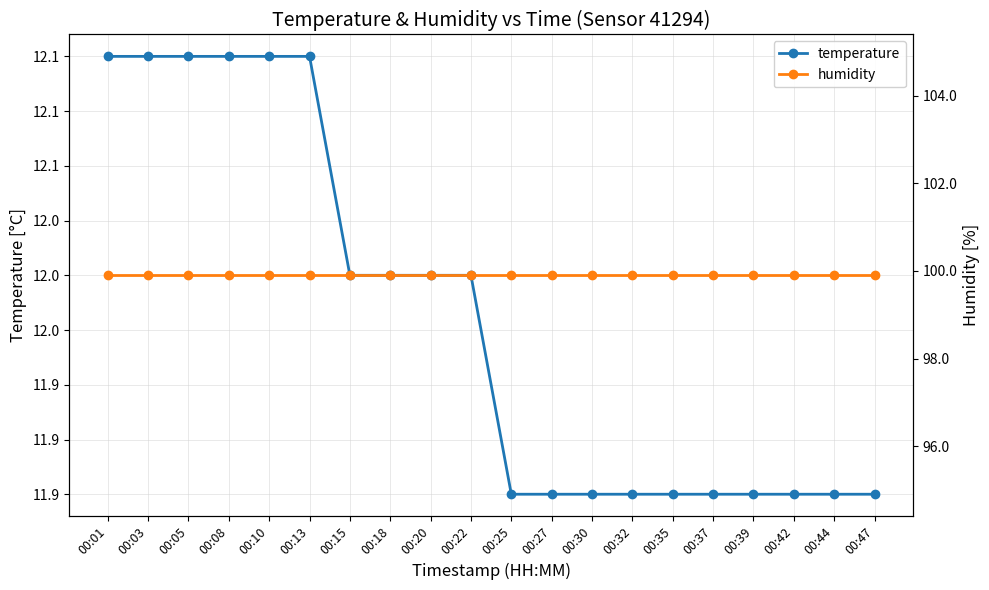

What is the average value of the humidity series?

99.9